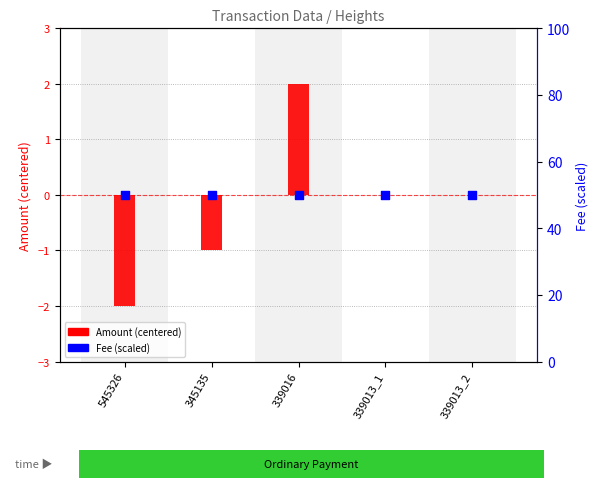

Which series has the widest spread of Y values?

Amount (centered)